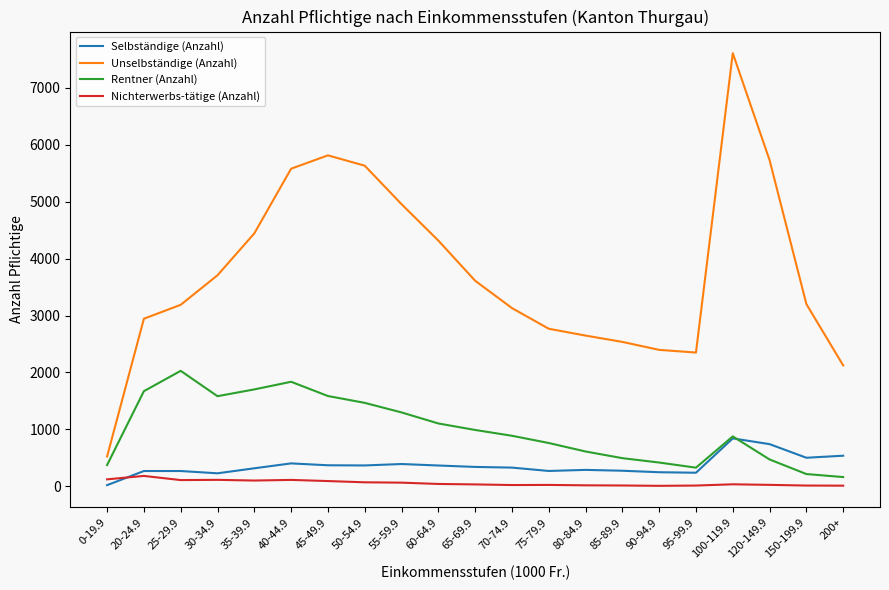

True or false: Nichterwerbs-tätige (Anzahl) and Unselbständige (Anzahl) cross at least once.

False